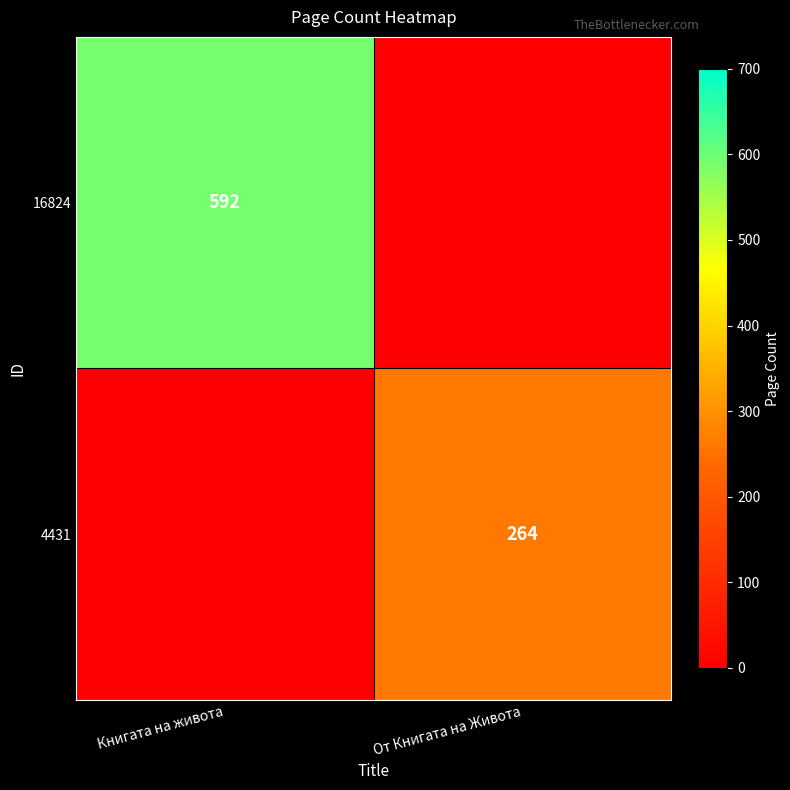

The value of 16824 at Книгата на живота is 592. True or false?

True